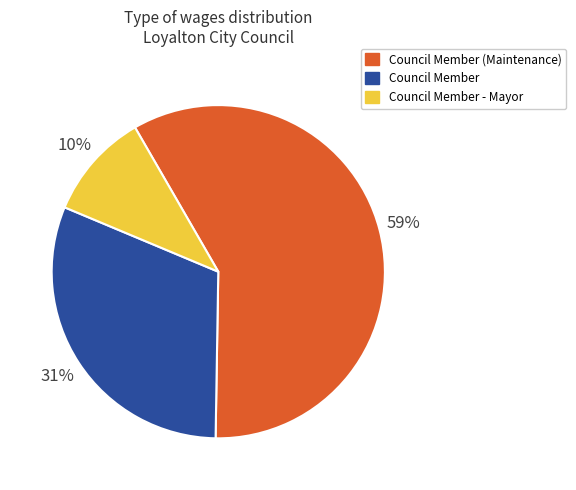

To the nearest percent, what is the average slice percentage?

33%